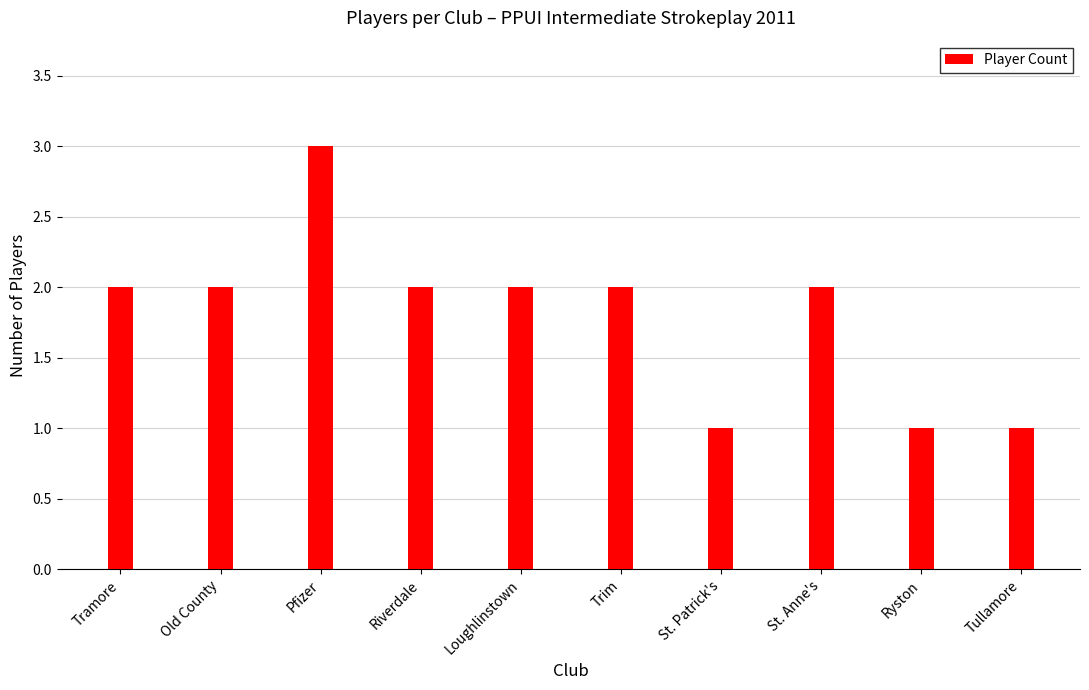

What is the label of the 6th bar from the right?

Loughlinstown